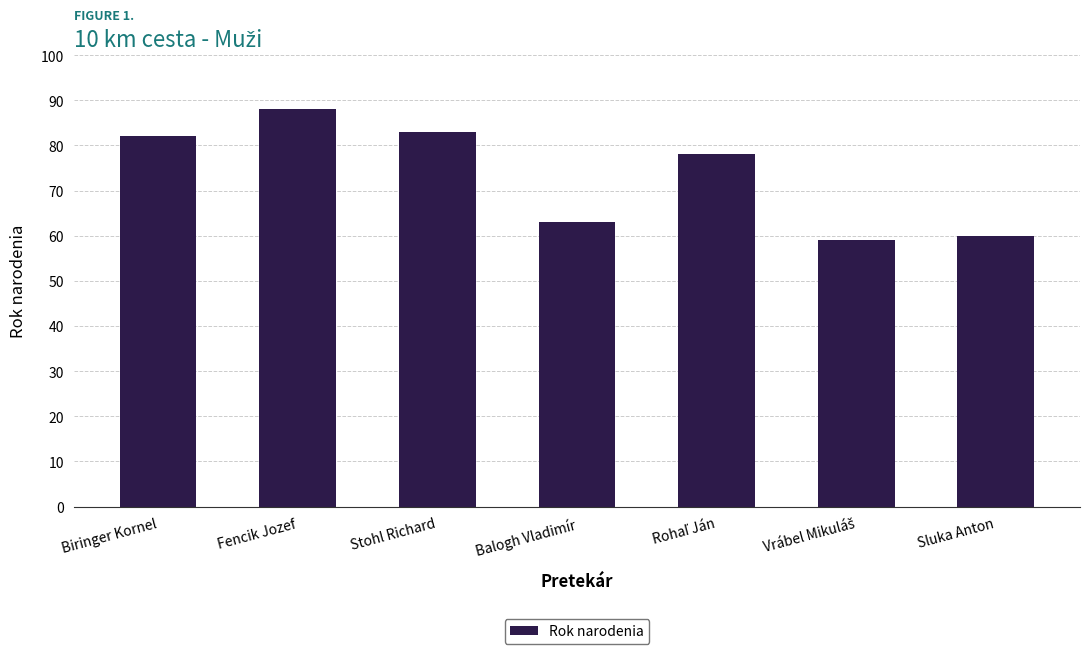

At which label does the data first exceed 78?

Biringer Kornel